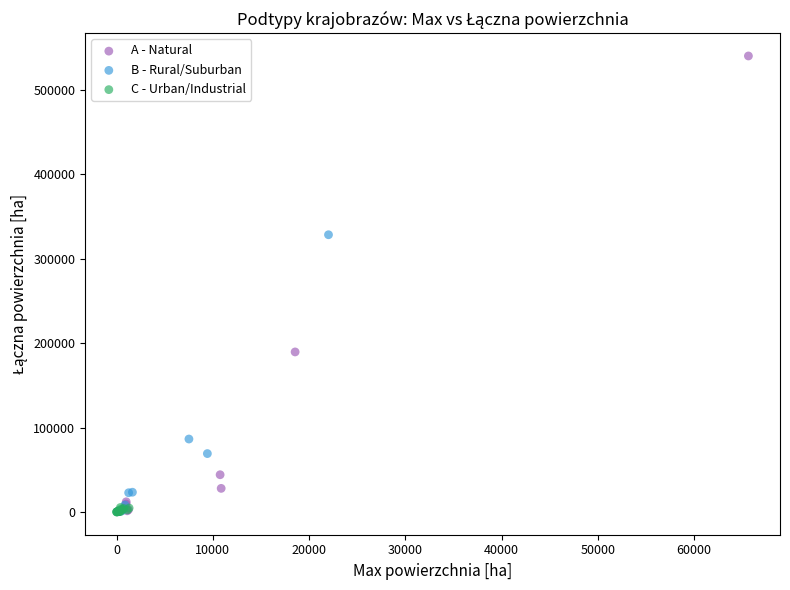

Which series has the widest spread of Y values?

A - Natural